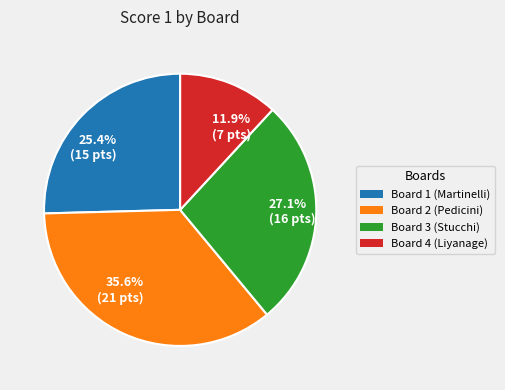

How many slices are in this pie chart?

4